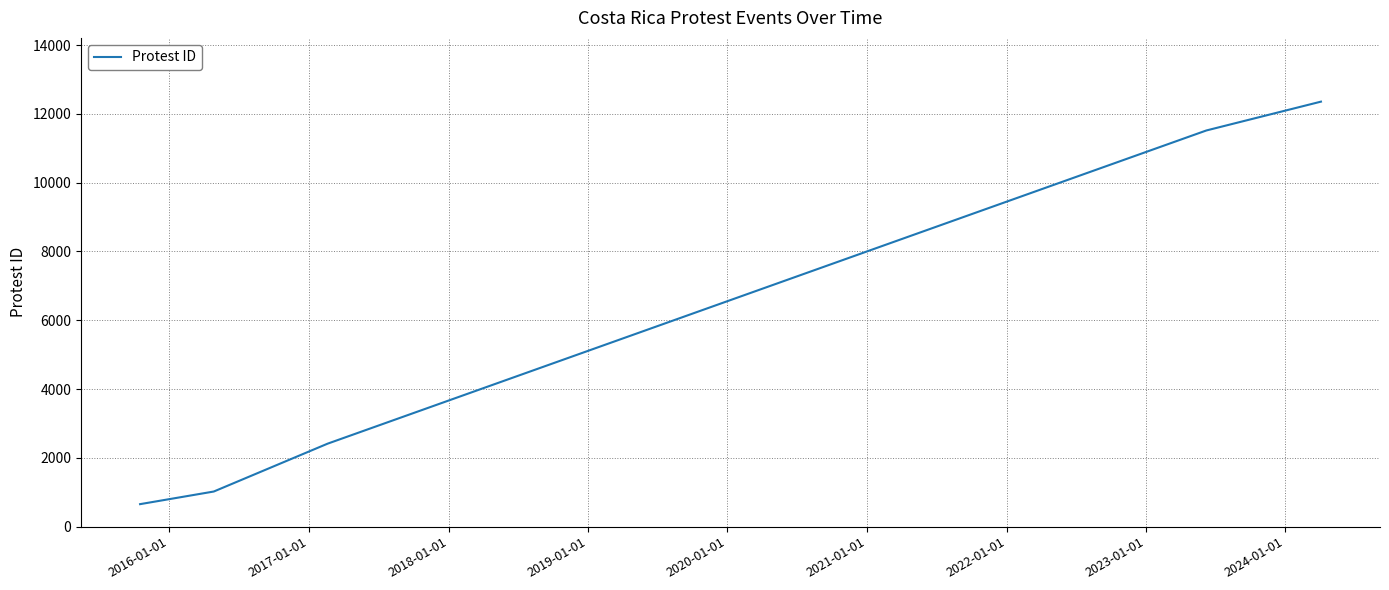

How many categories are shown in the chart?

5